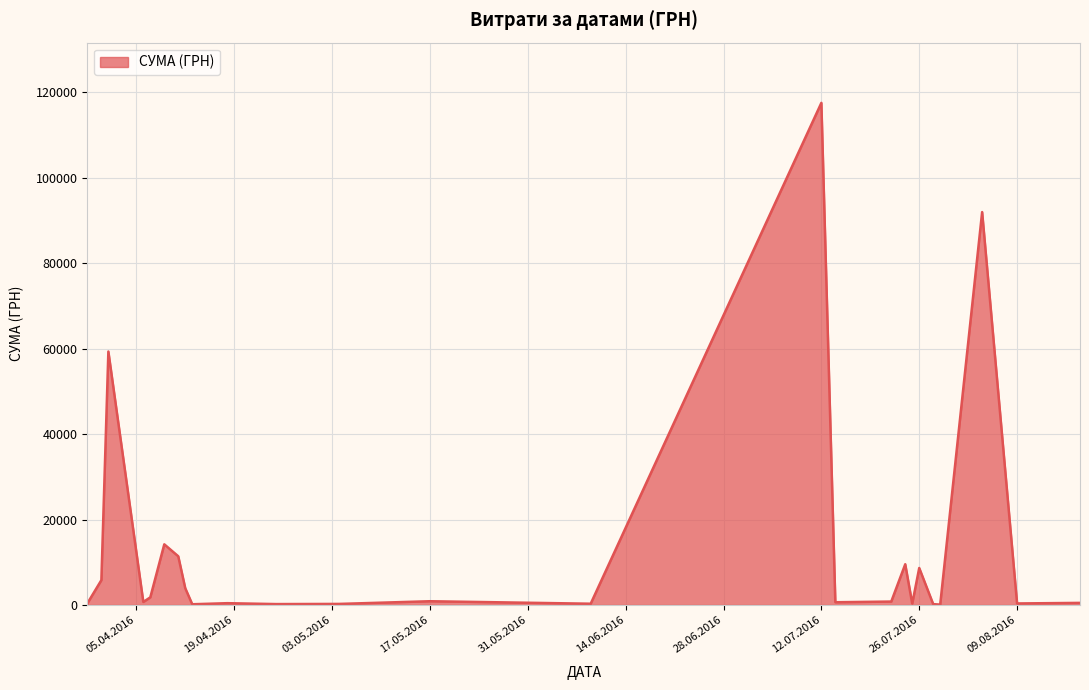

What is the greatest value displayed?

117568.8